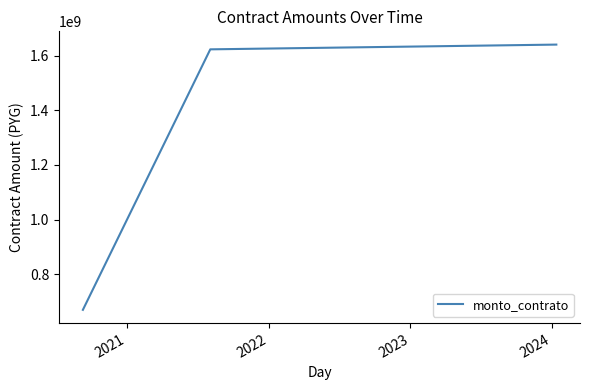

How many lines are shown in the chart?

1